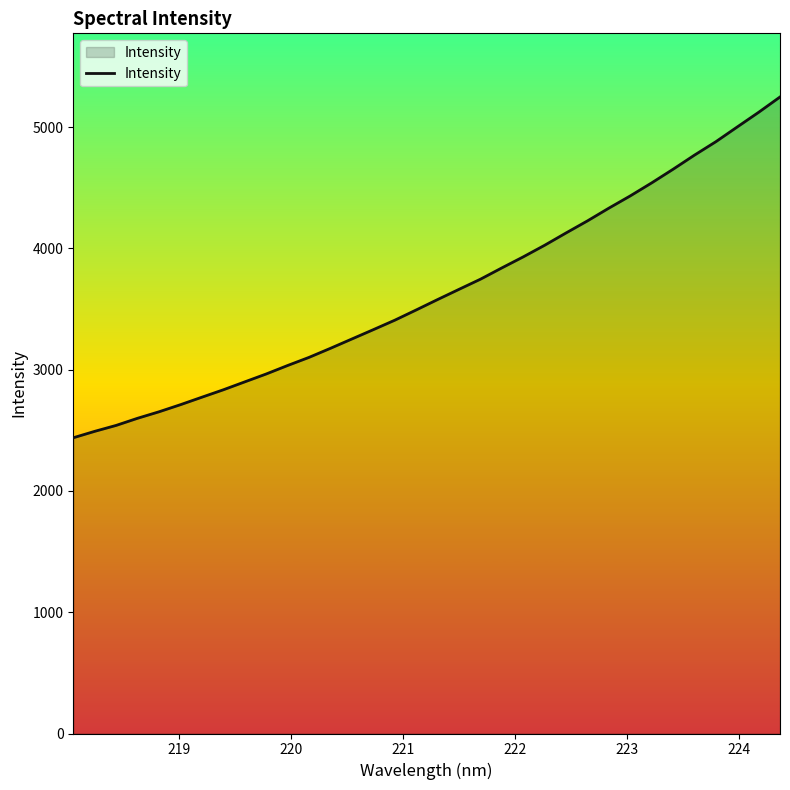

Count the number of data series in this chart.

1